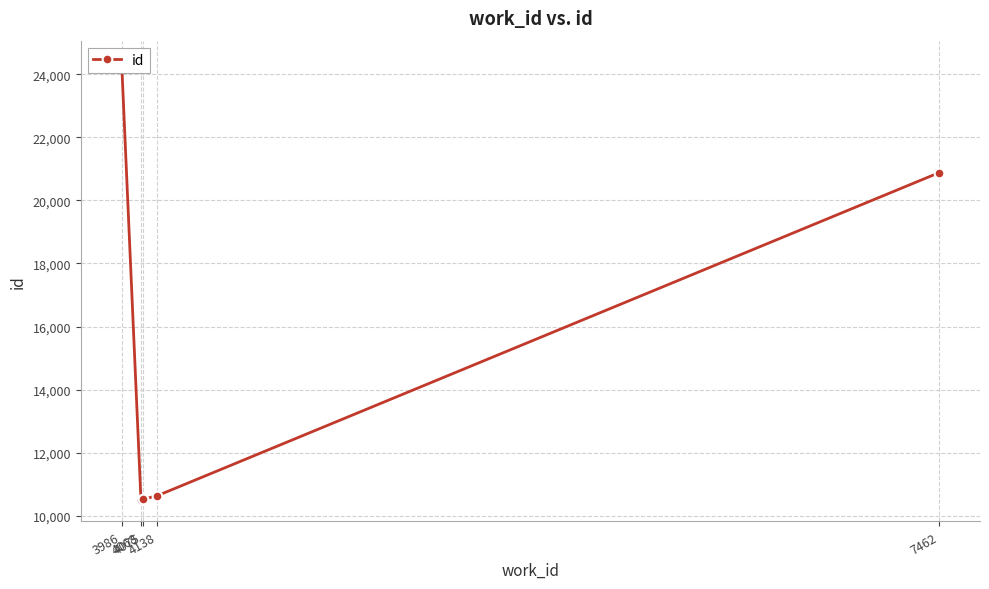

What is the change in value from 4068 to 4138?

+125